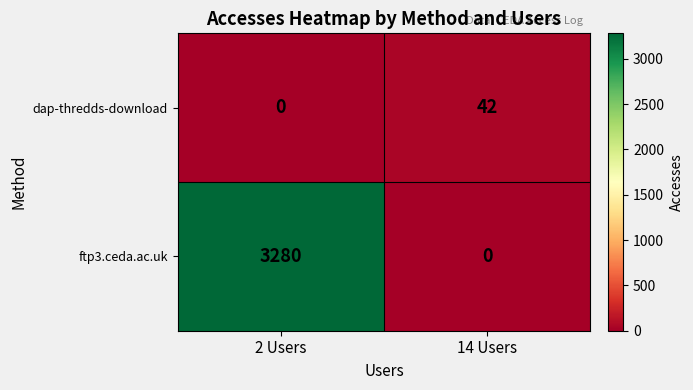

The ftp3.ceda.ac.uk series shows 5871 at 2 Users. True or false?

False